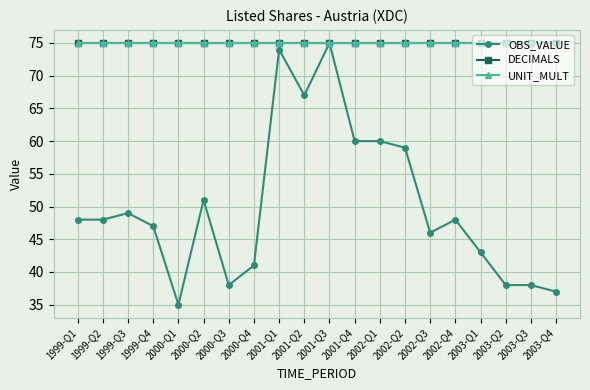

Is this an area chart (filled region under the line)?

No